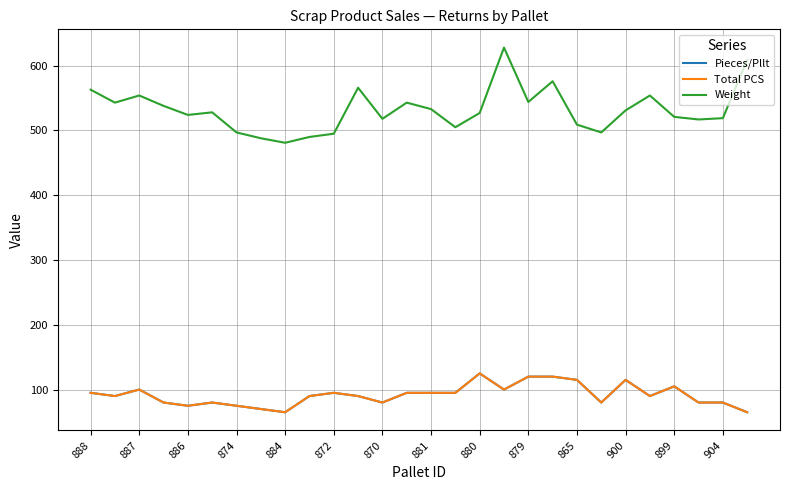

True or false: Pieces/Pllt and Weight cross at least once.

False